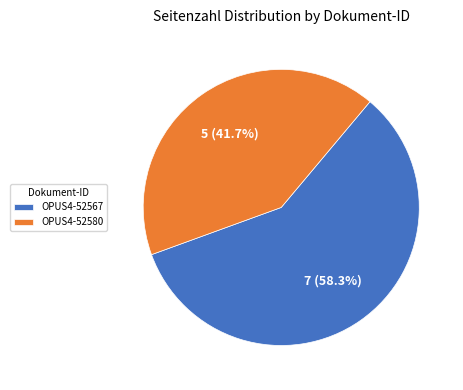

Rank the categories by value from lowest to highest.

OPUS4-52580, OPUS4-52567